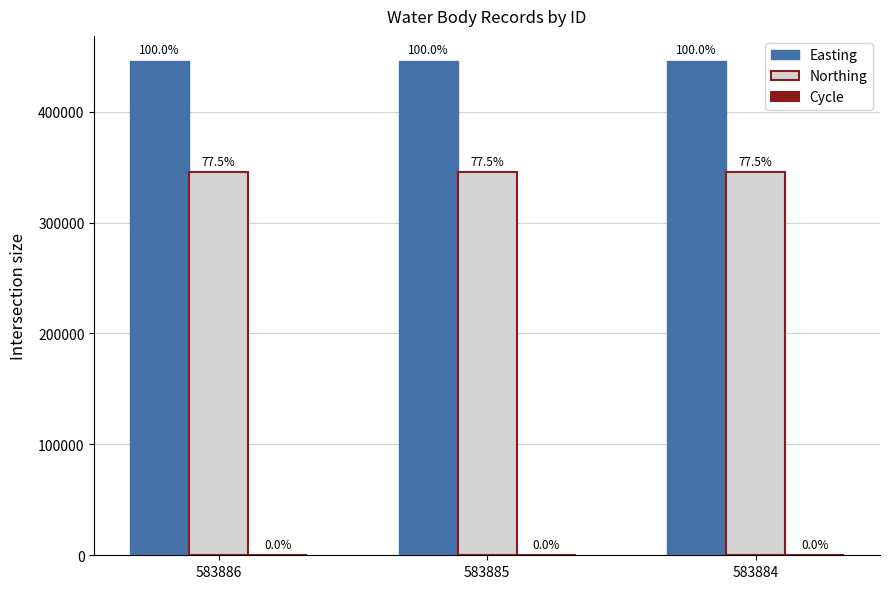

What is the total value across all series at 583885?

791435